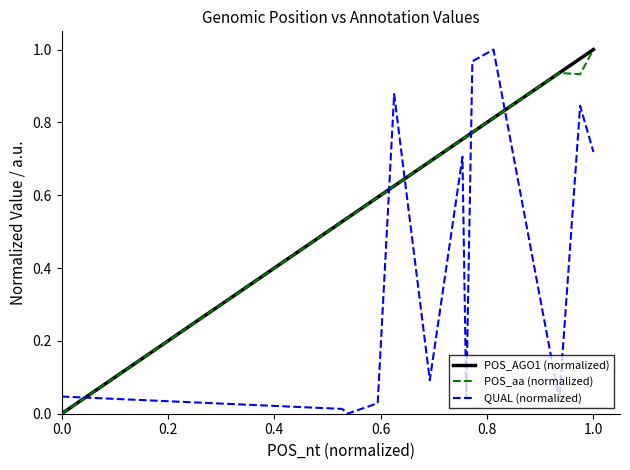

True or false: POS_aa (normalized) and QUAL (normalized) intersect in this chart.

True